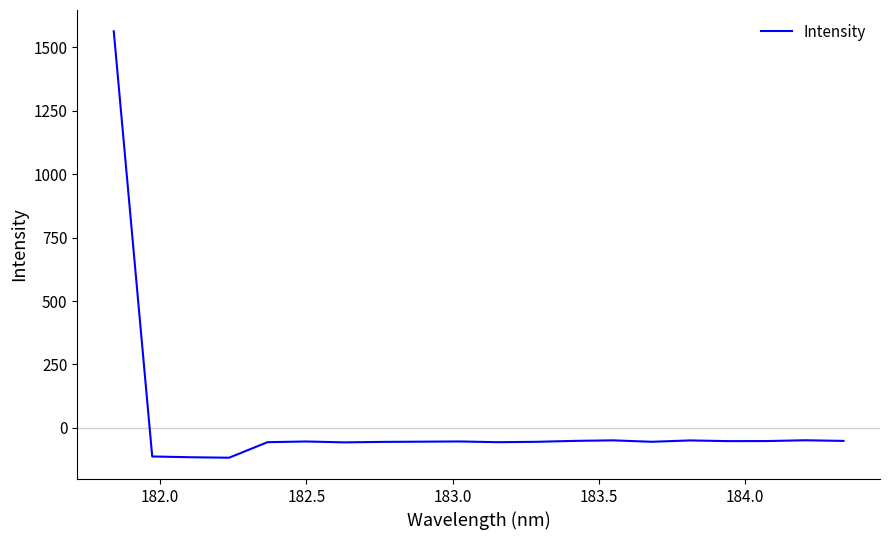

What is the smallest value displayed?

-117.8